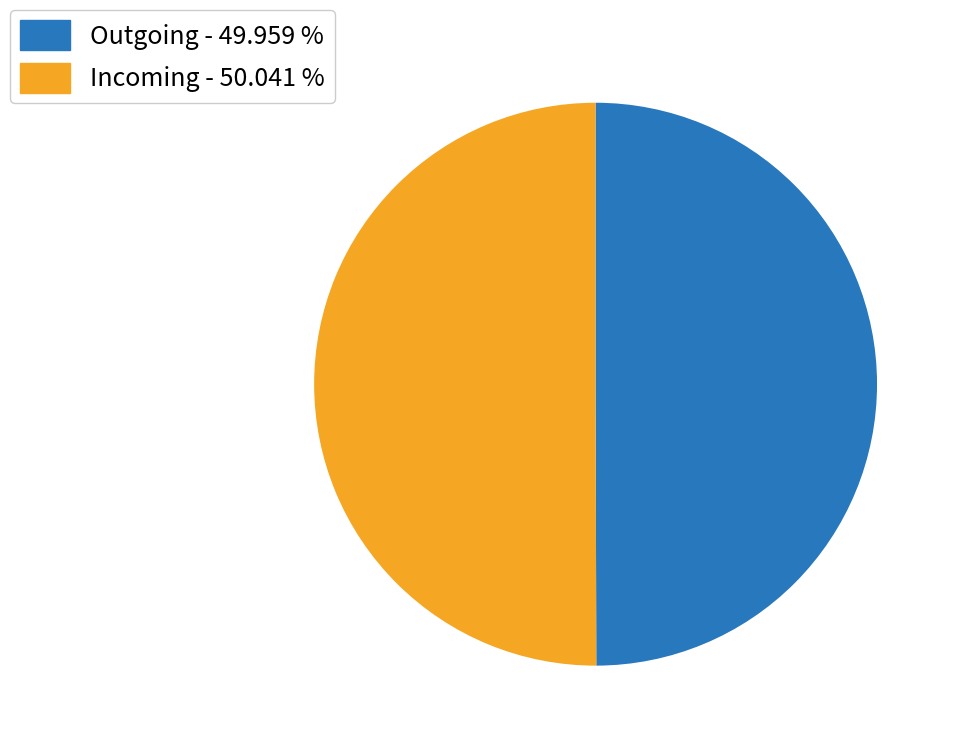

Is the sum of Incoming - 50.041 % and Outgoing - 49.959 % greater than half?

Yes